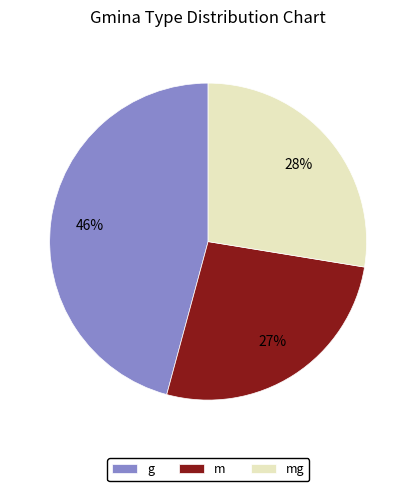

What is the largest slice in the pie chart?

g